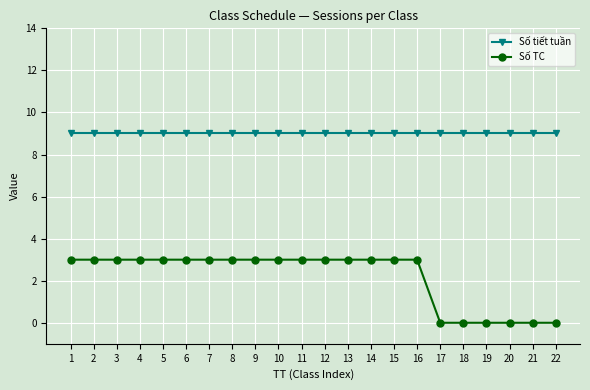

Is it true that Số tiết tuần equals 6 at 19?

False